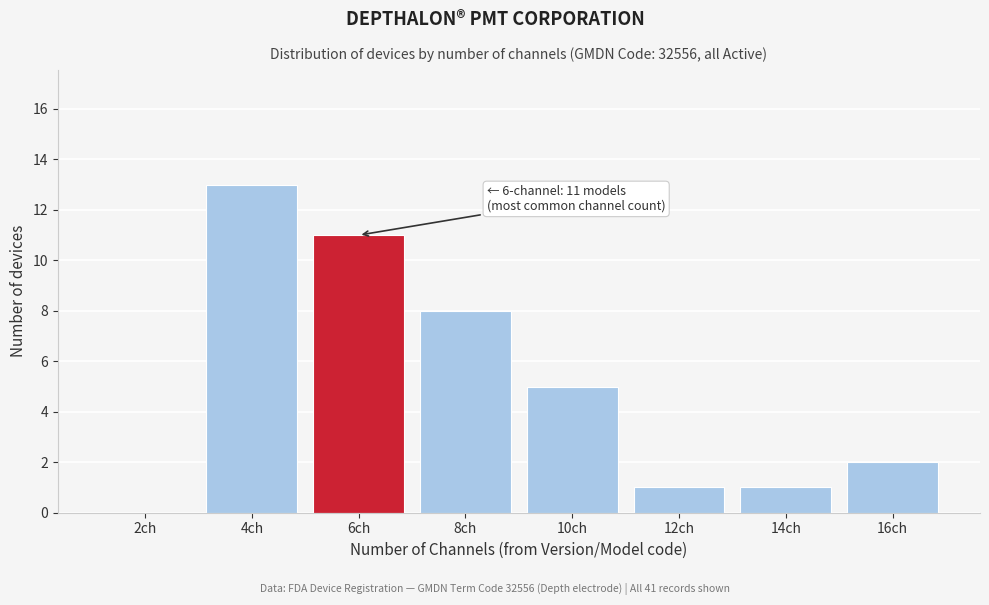

What is the change in value from 2ch to 6ch?

+11